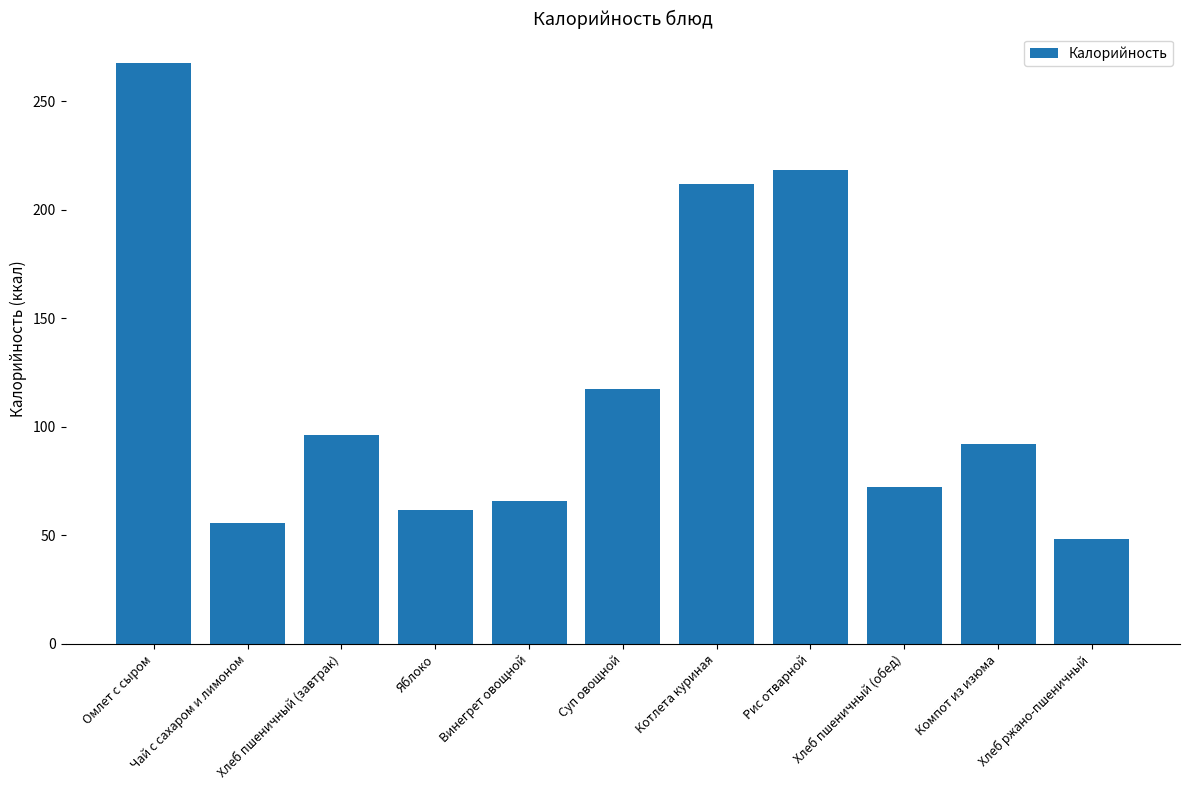

What is the difference between the maximum and minimum values?

219.5